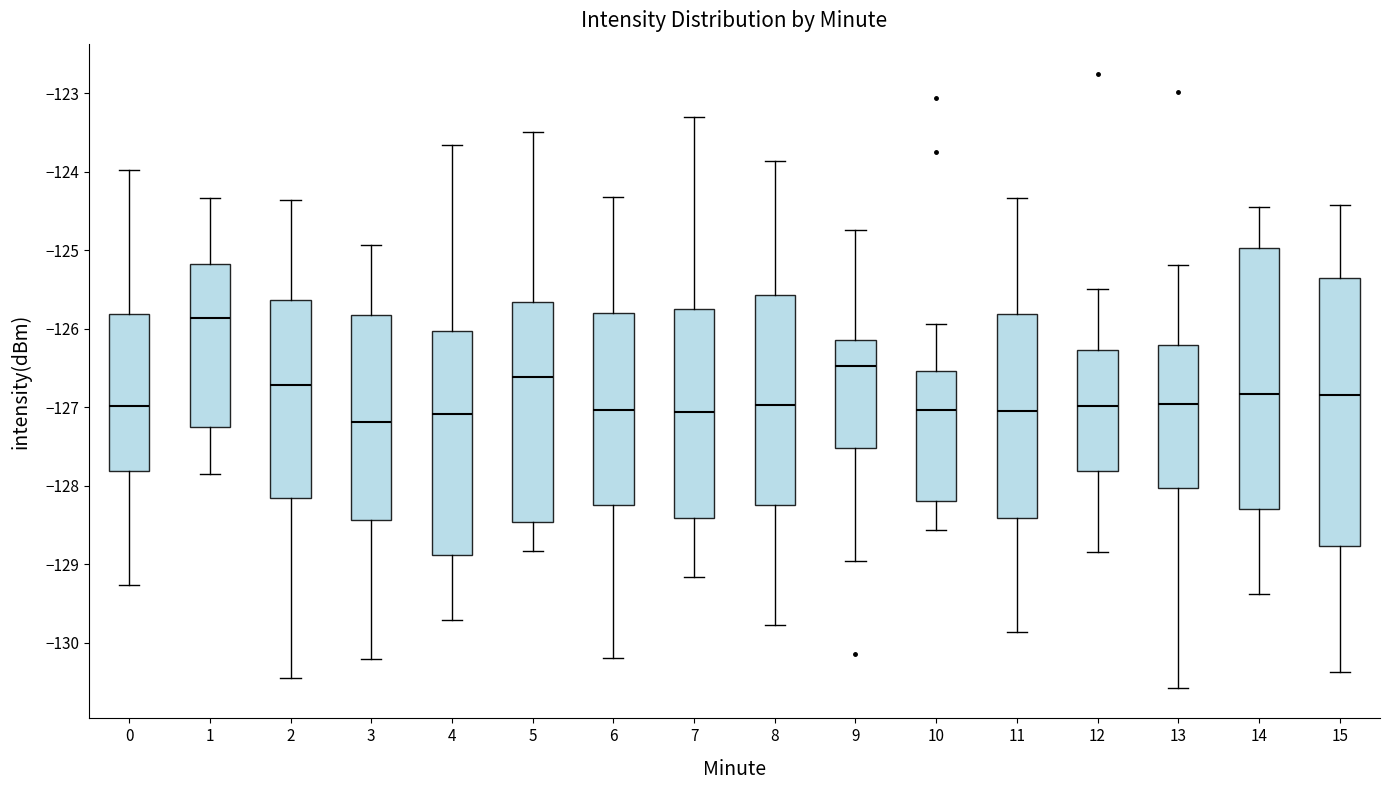

Which box's median line is the highest?

1